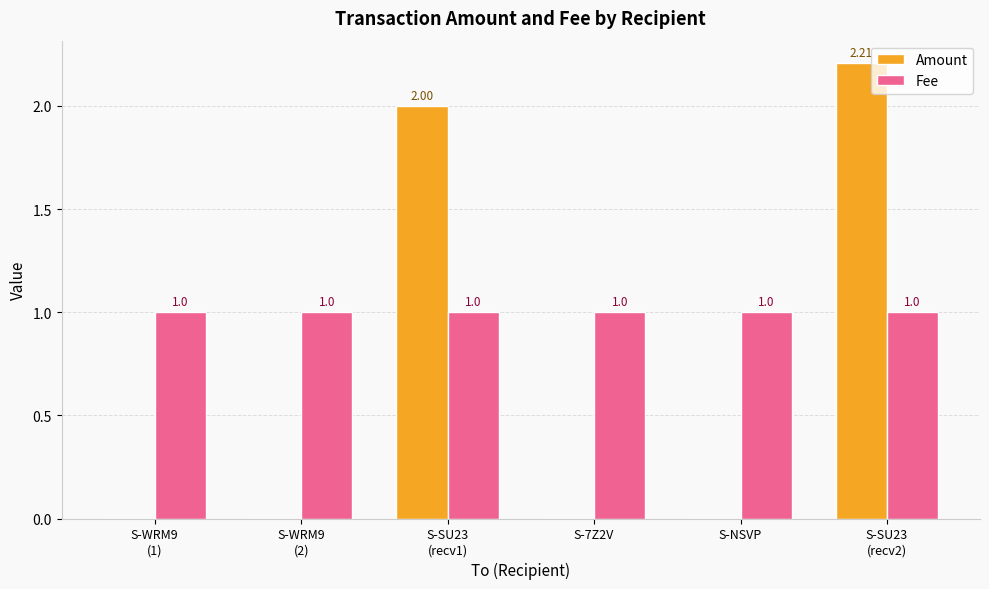

Which series has the largest total across all categories?

Fee